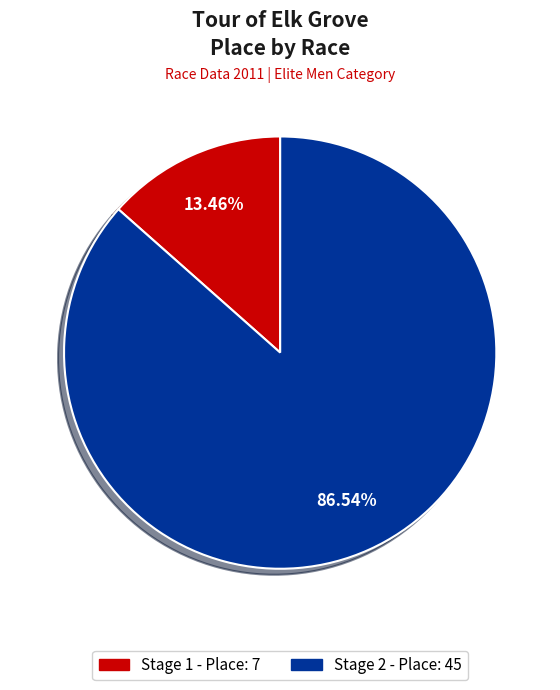

Is there a majority slice in this chart?

Yes